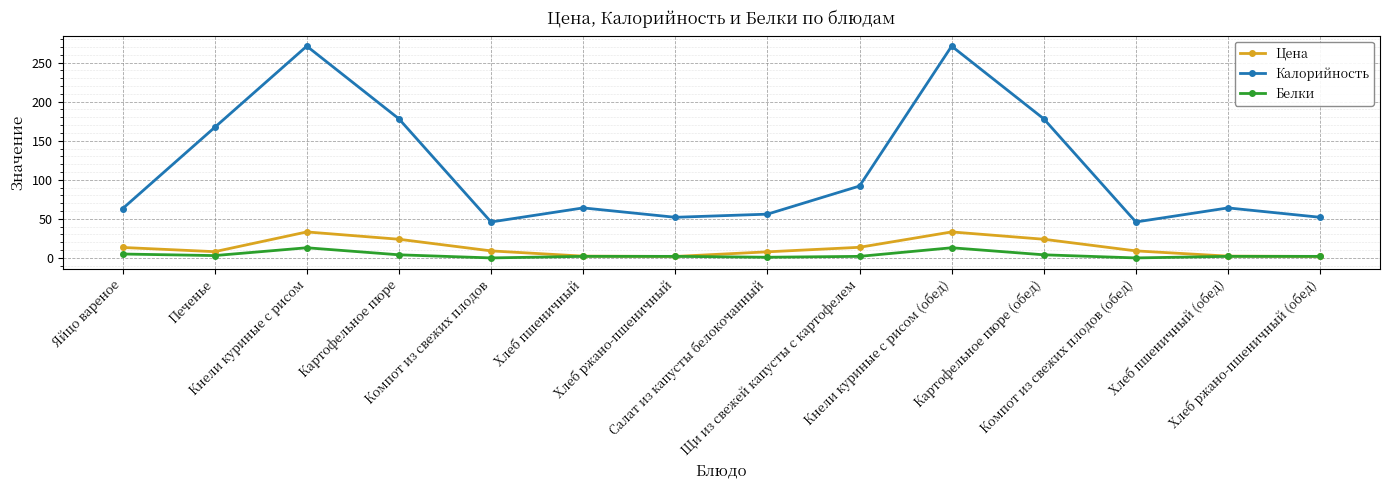

How many data points does each series have?

14